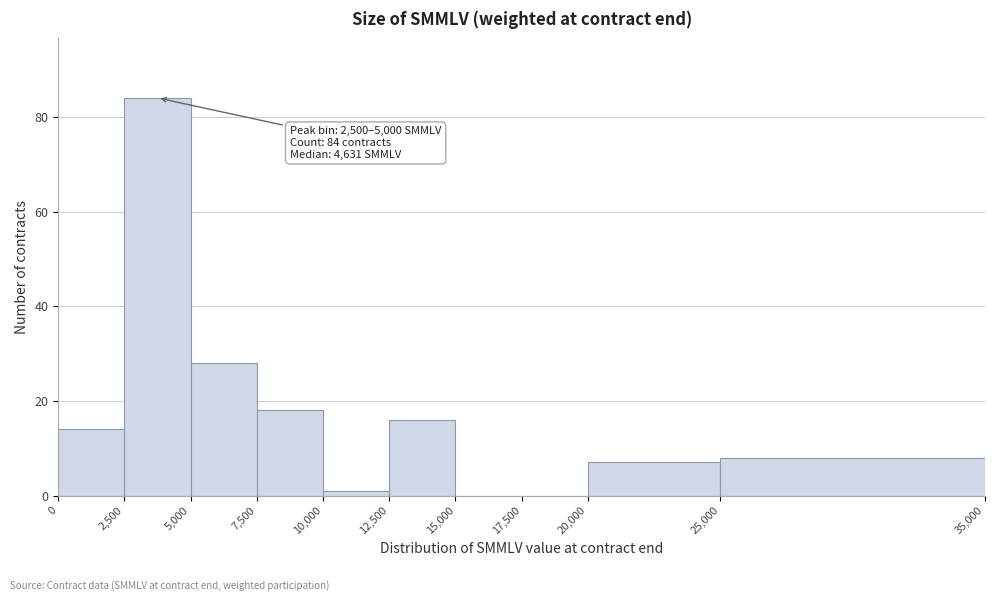

Over which range of the x-axis is the bar tallest?

2,500 to 5,000